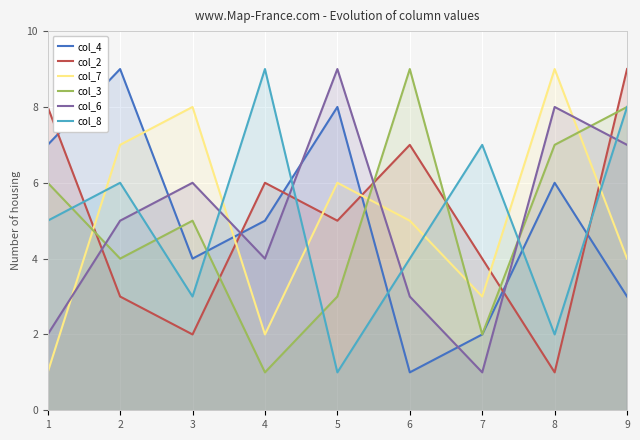

How many lines are shown in the chart?

6